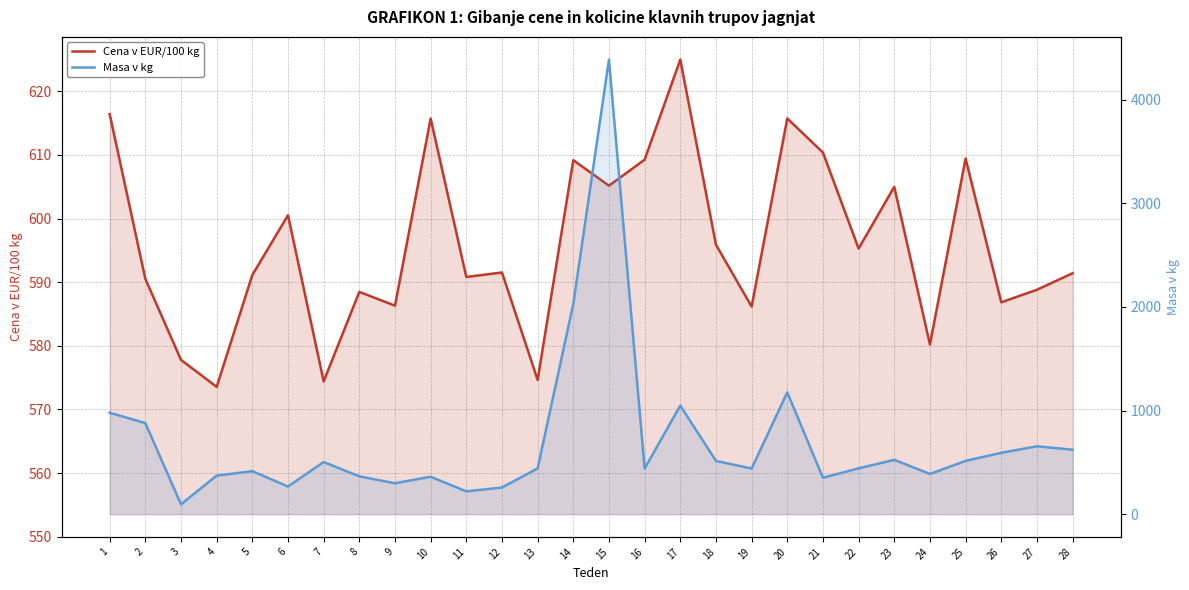

Reading right to left, what are all the values shown in this chart?

Cena v EUR/100 kg: 591.4	588.8	586.8	609.4	580.2	605.0	595.3	610.4	615.7	586.2	595.9	625.0	609.2	605.2	609.2	574.6	591.5	590.8	615.7	586.3	588.5	574.4	600.5	591.1	573.5	577.8	590.5	616.4
Masa v kg: 622.0	655.0	592.0	514.0	388.0	524.0	442.0	351.0	1176.0	440.0	514.0	1048.0	440.0	4388.0	2029.0	442.0	257.0	220.0	361.0	298.0	365.0	503.0	267.0	415.0	372.0	95.0	879.0	979.0